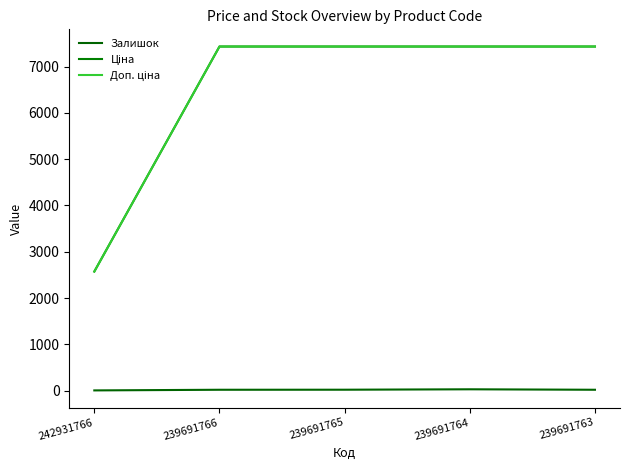

At which label is Залишок closest to 15?

239691766